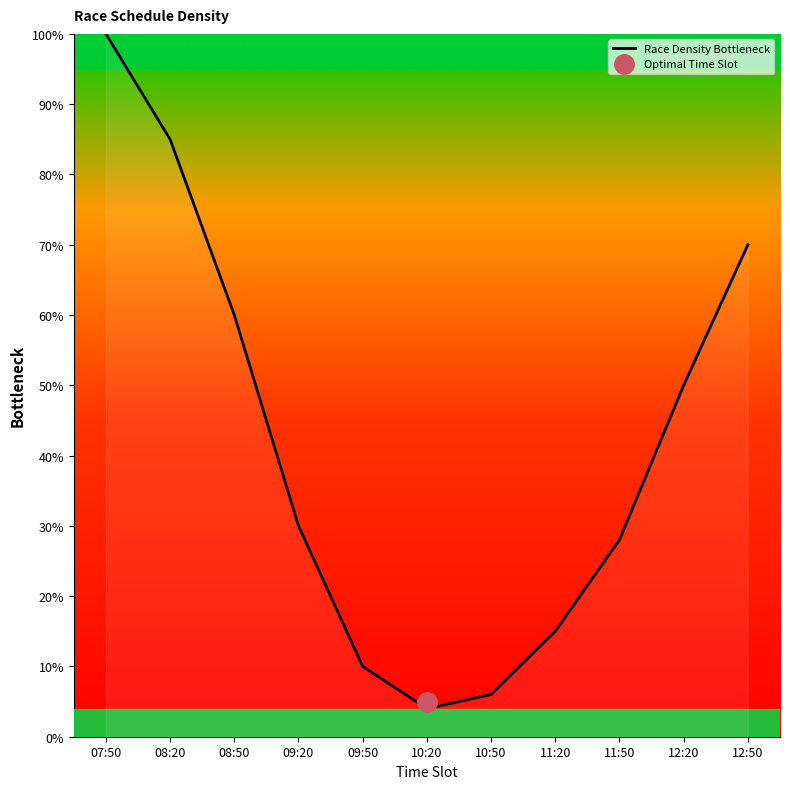

What is the sum of the values at 12:50 and 10:50?

76